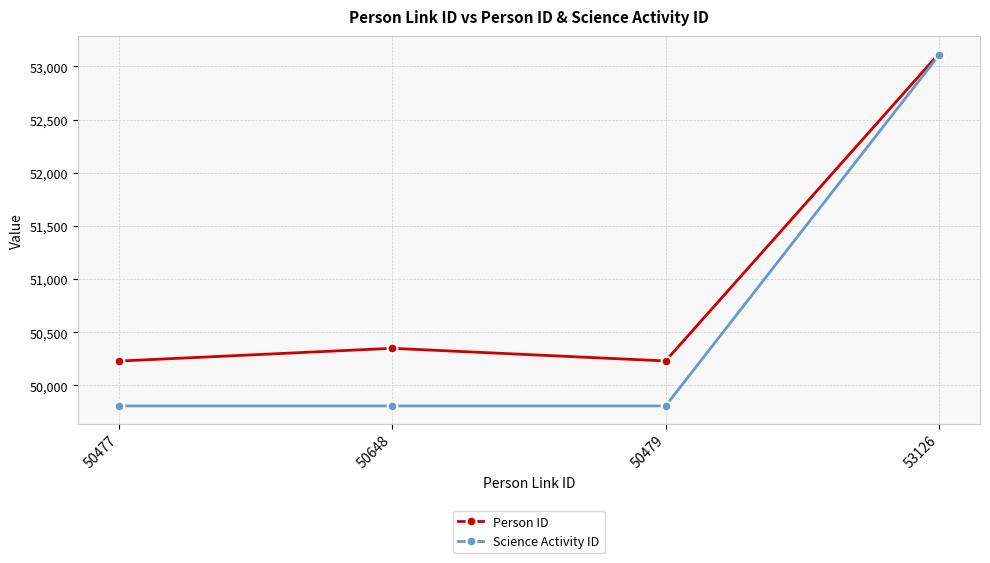

What are all the series names shown in the legend?

Person ID, Science Activity ID